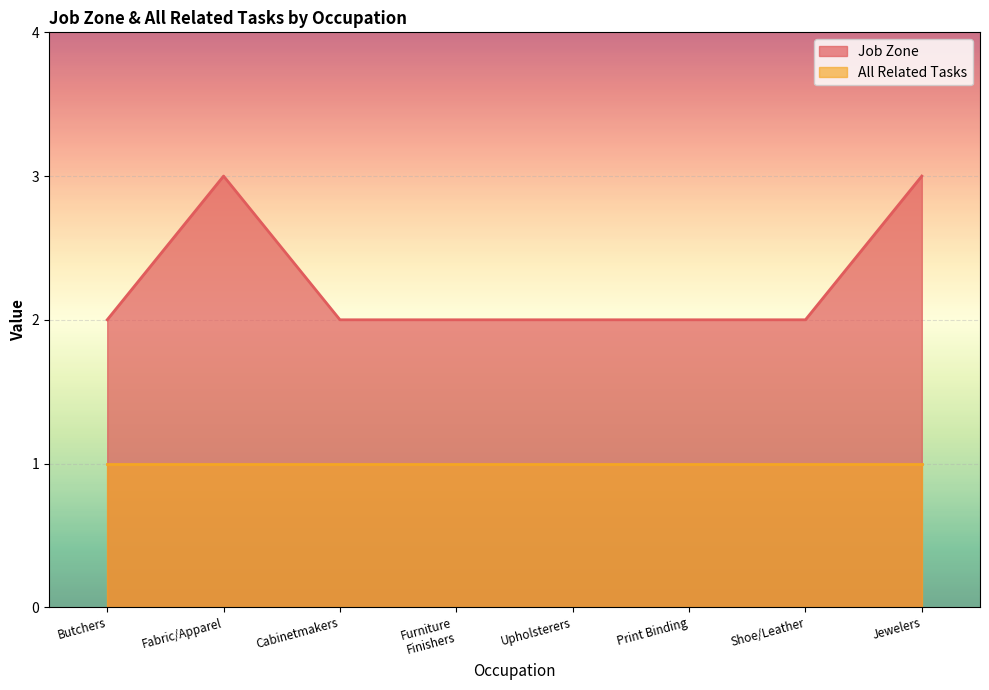

Count the number of values greater than 2.

2